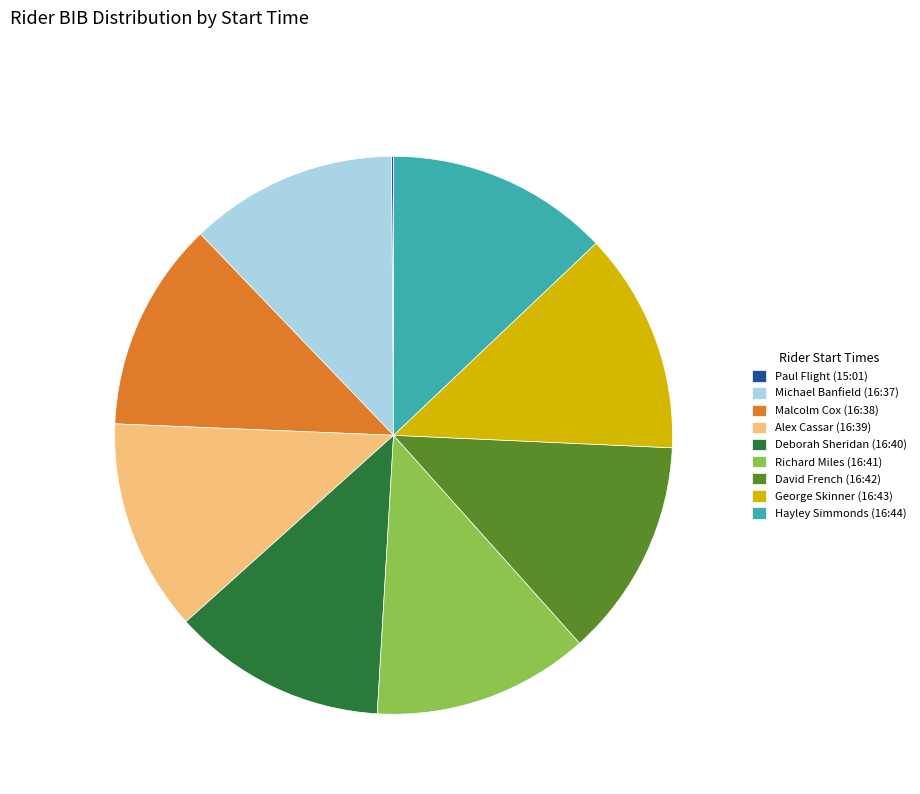

The Deborah Sheridan (16:40) slice represents 12% of the pie. True or false?

True